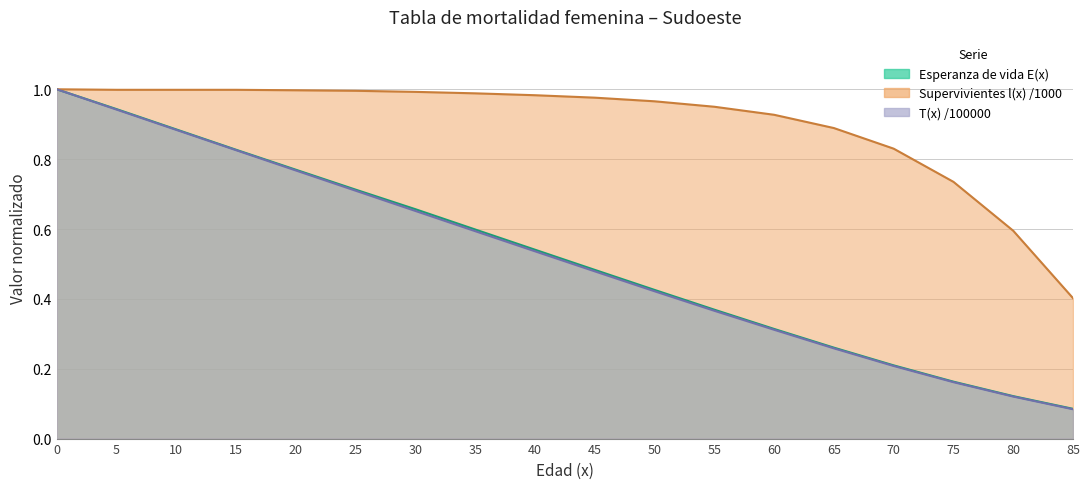

Does the chart display data point markers on the line(s)?

No